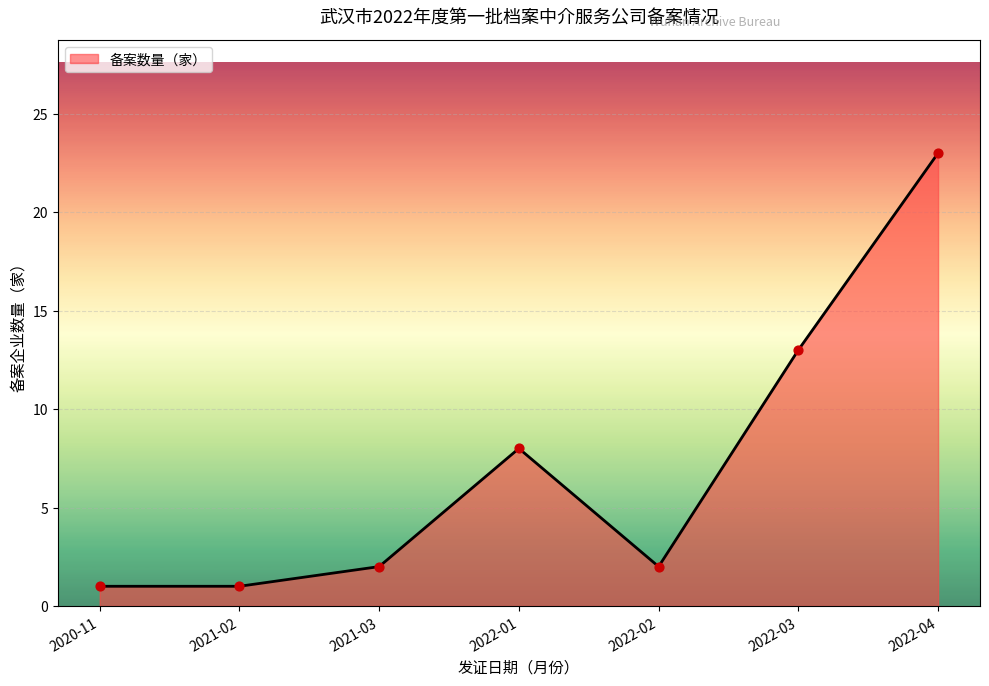

Between 2022-01 and 2020-11, which is larger?

2022-01